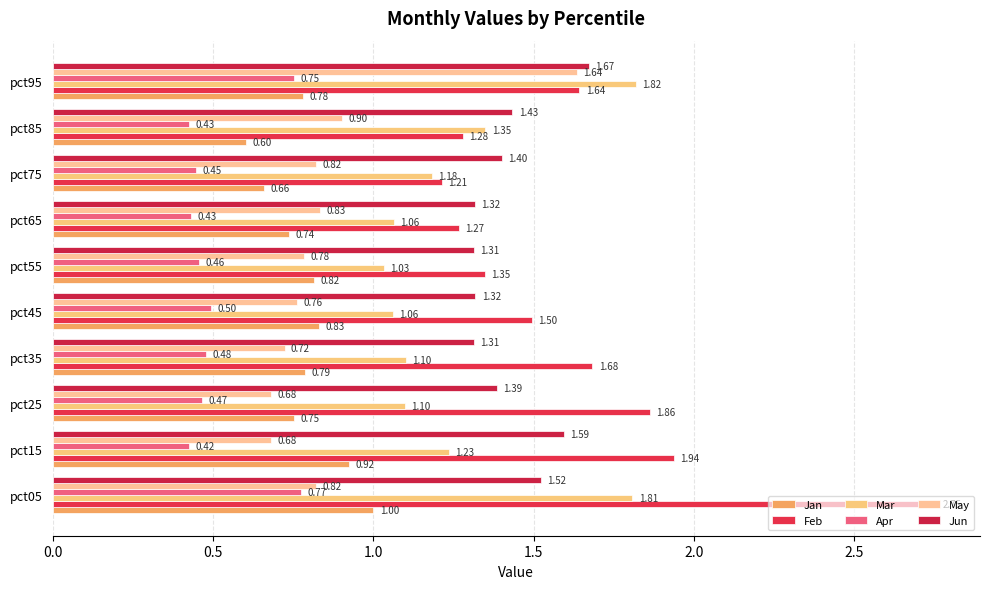

Rank the categories by Jan value from lowest to highest.

pct85, pct75, pct65, pct25, pct95, pct35, pct55, pct45, pct15, pct05